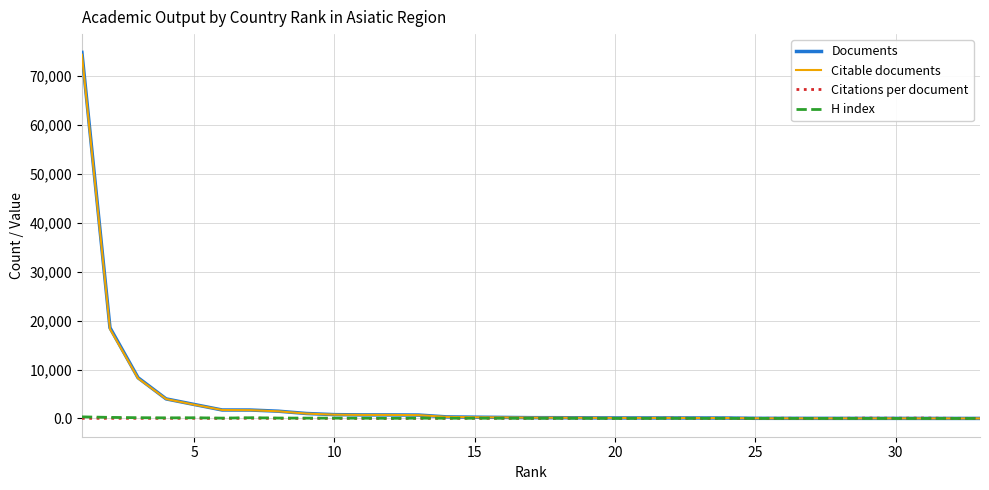

Which series has the widest spread of values?

Documents